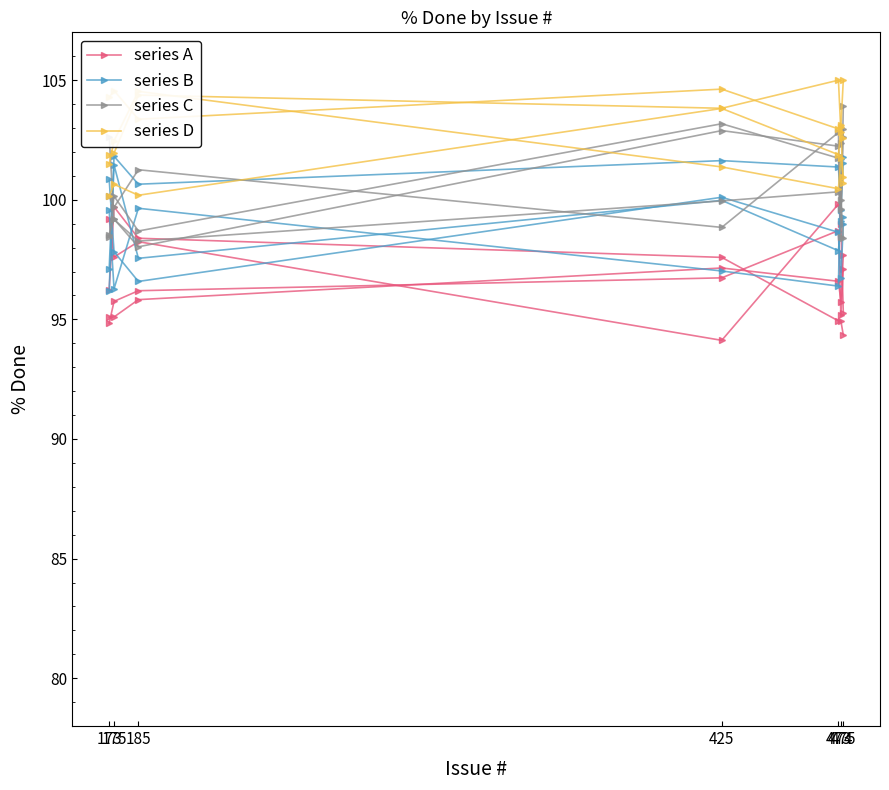

What is the difference between the maximum and minimum values in the series A series?

5.4